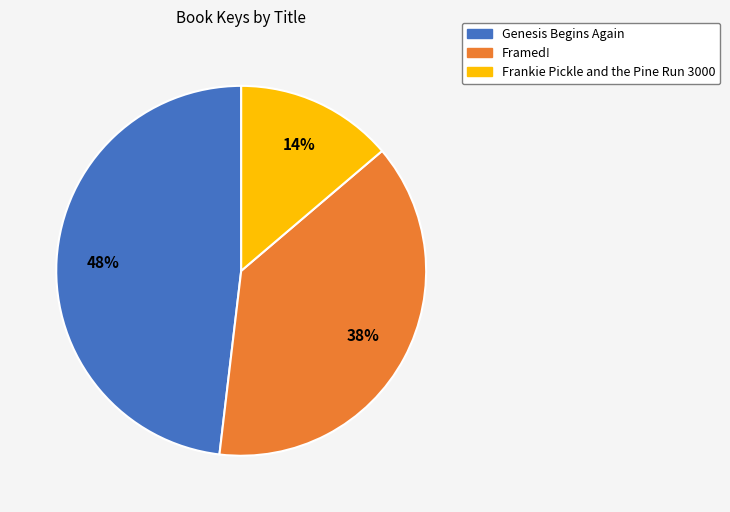

Is there a majority slice in this chart?

No